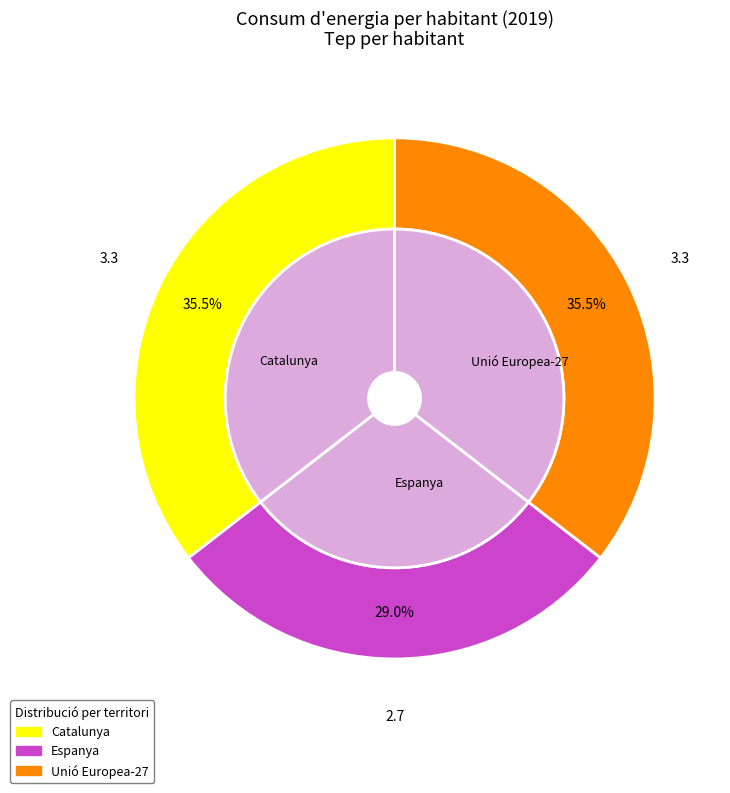

Is the sum of Espanya and Catalunya greater than half?

Yes